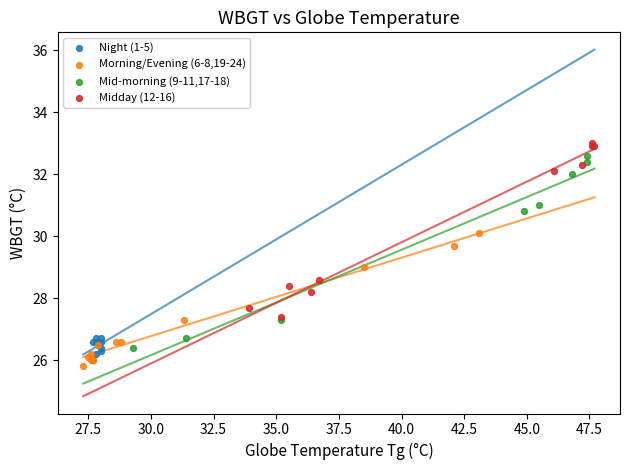

Which series reaches the maximum Y coordinate?

Midday (12-16)